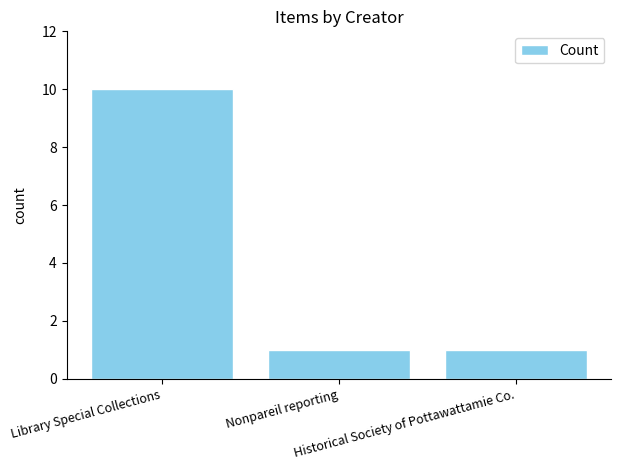

What is the minimum value shown in the chart?

1